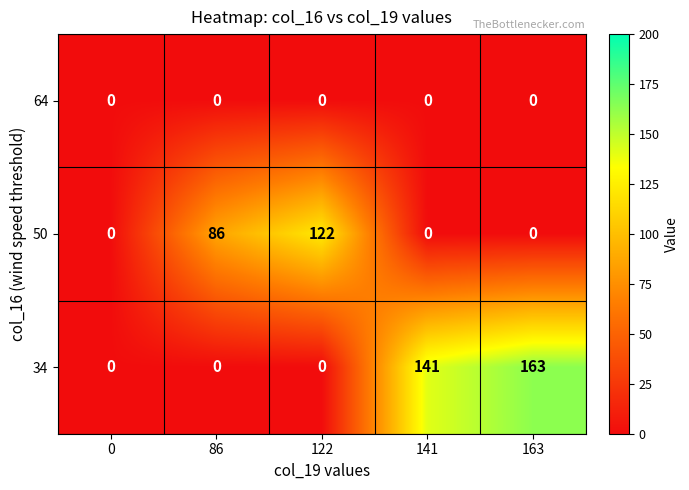

What is the total value across all series at 86?

86